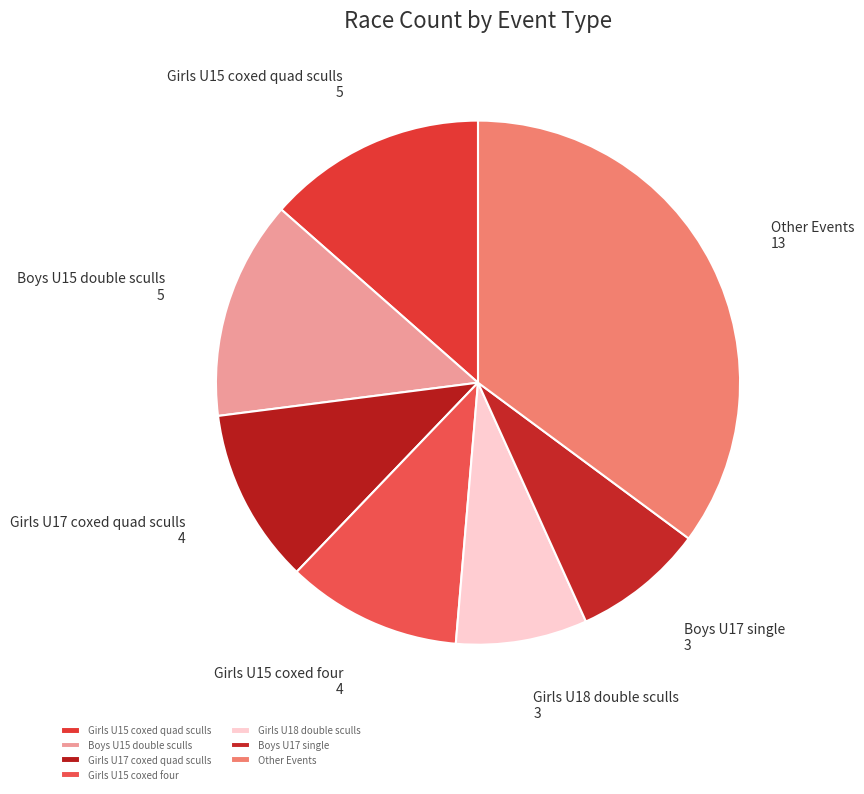

Does any single category account for the majority?

No